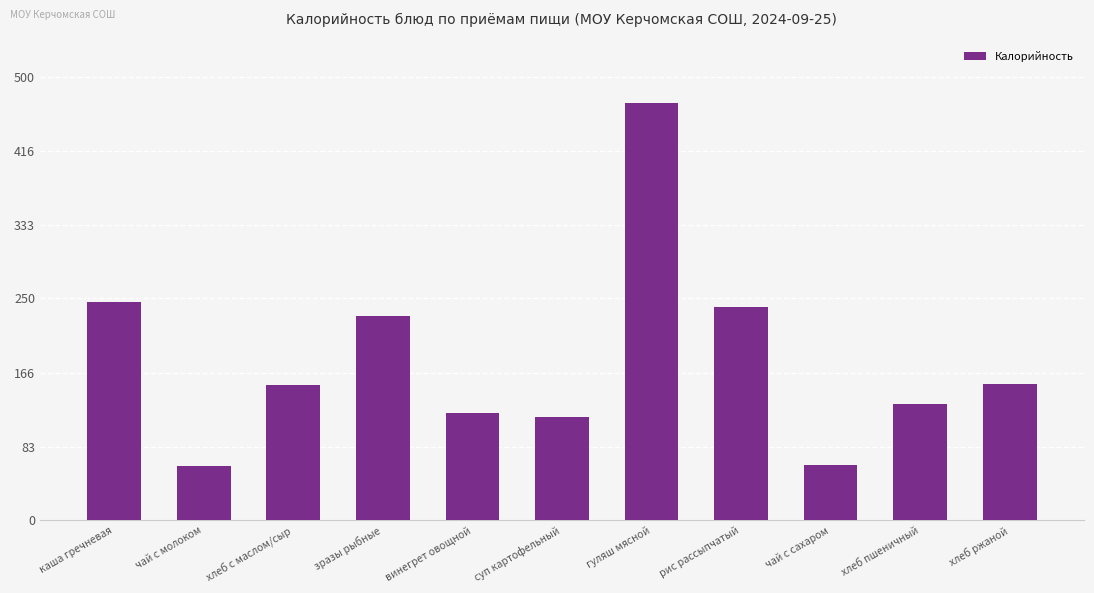

How many bars are there in total?

11